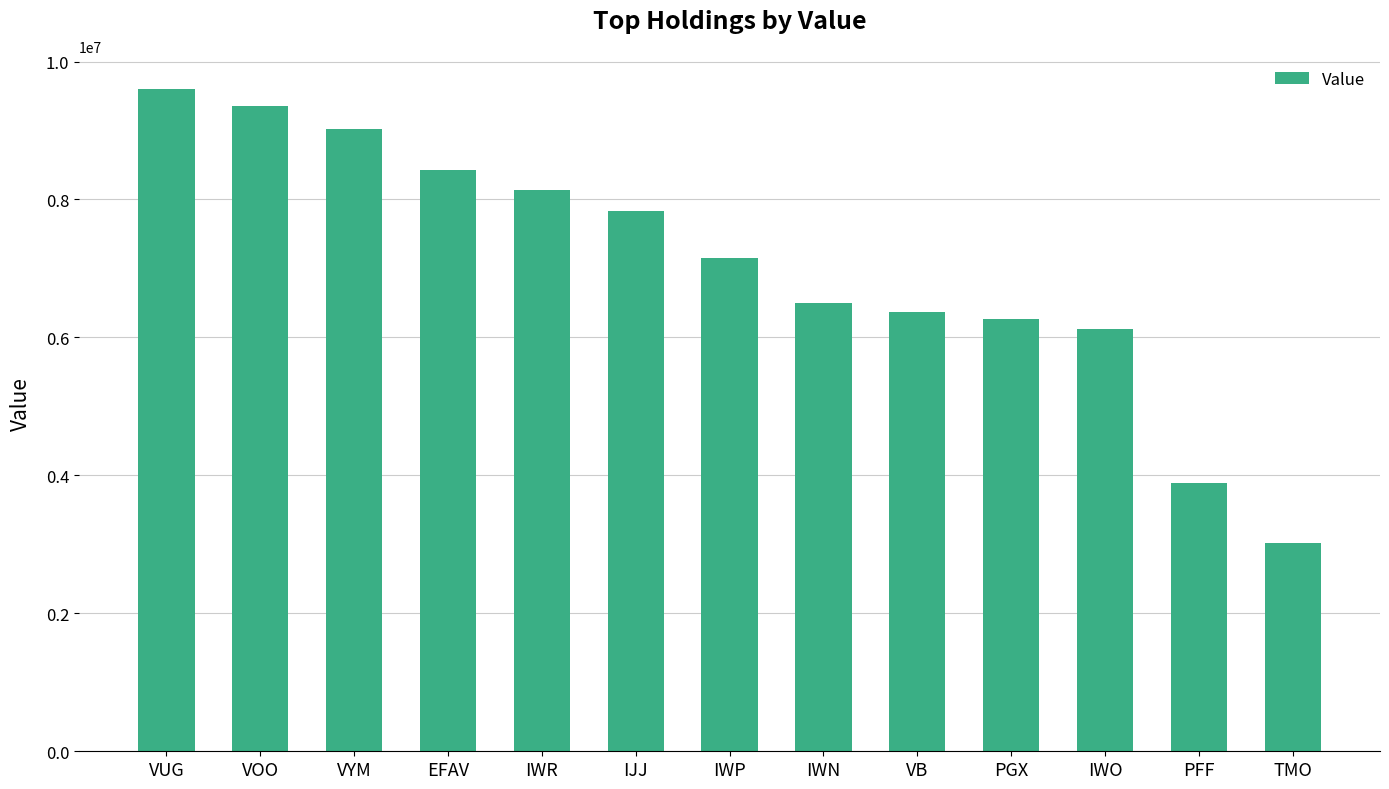

What is the smallest value displayed?

3019000